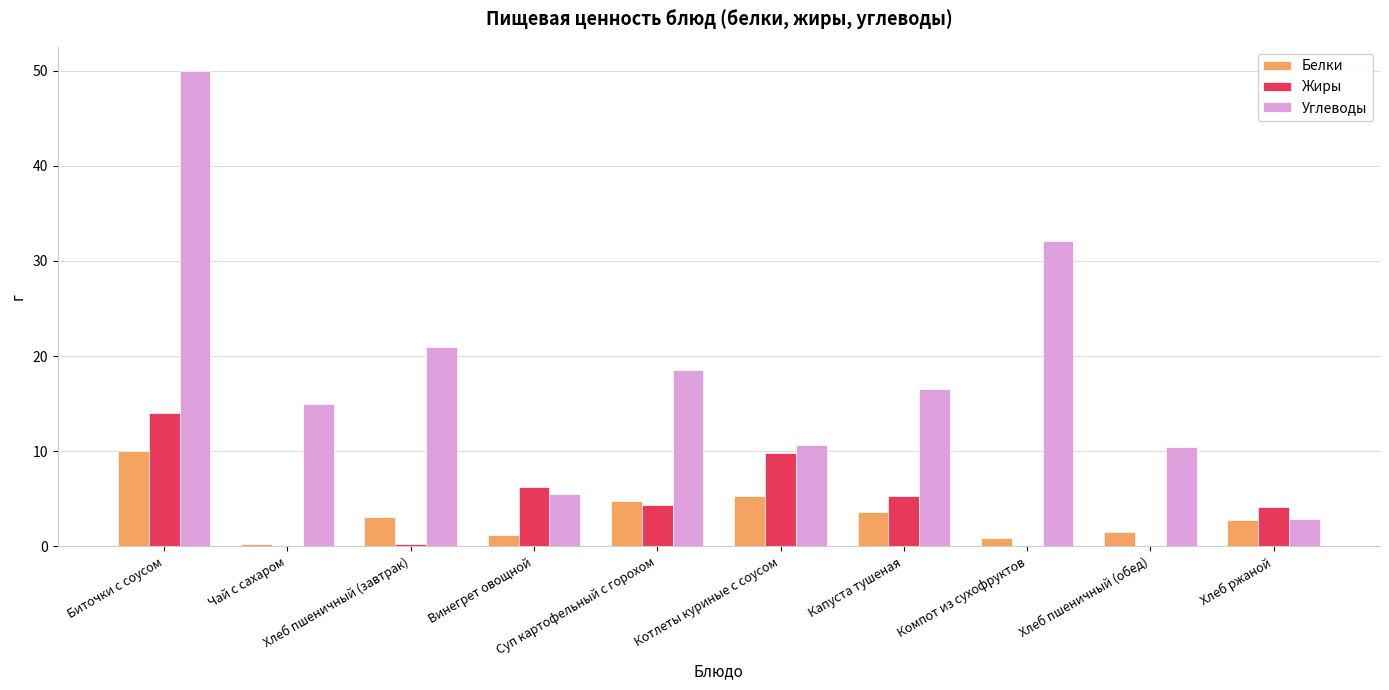

Is the value of Жиры at Винегрет овощной greater than the value of Белки at Хлеб пшеничный (завтрак)?

Yes